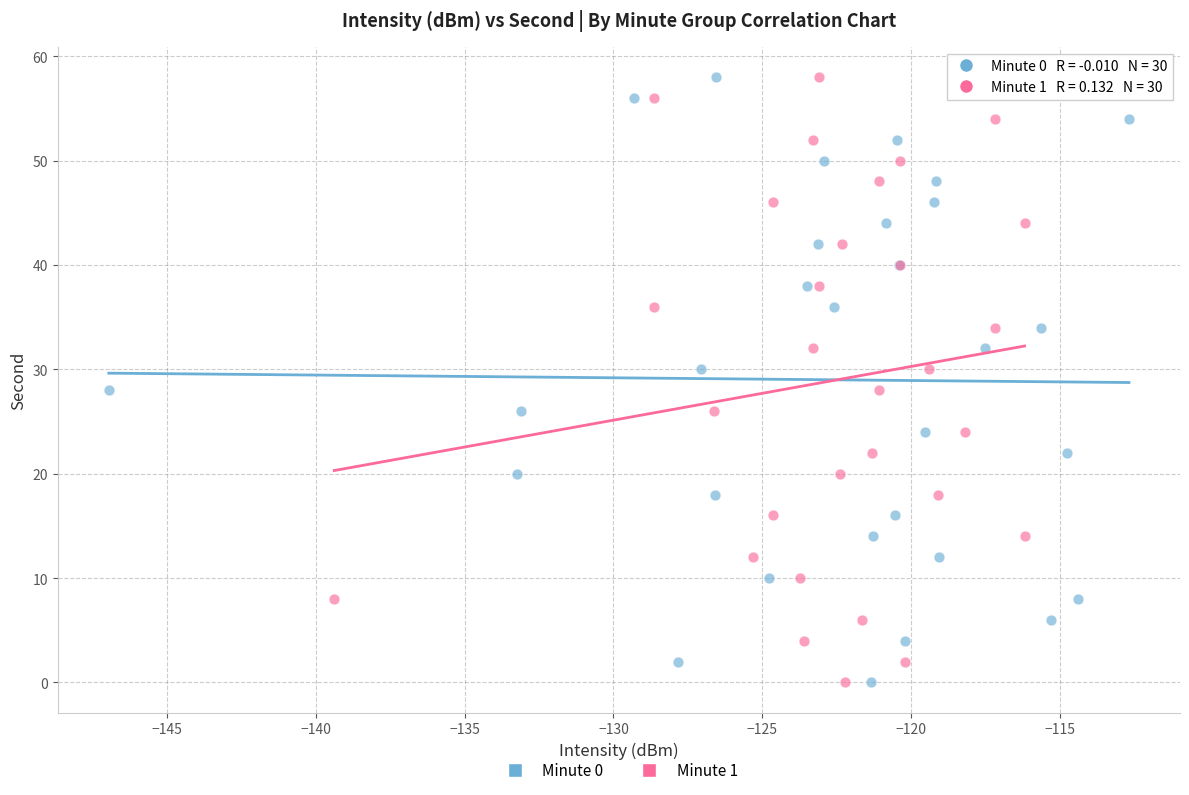

What are all the series names shown in the legend?

Minute 0, Minute 1